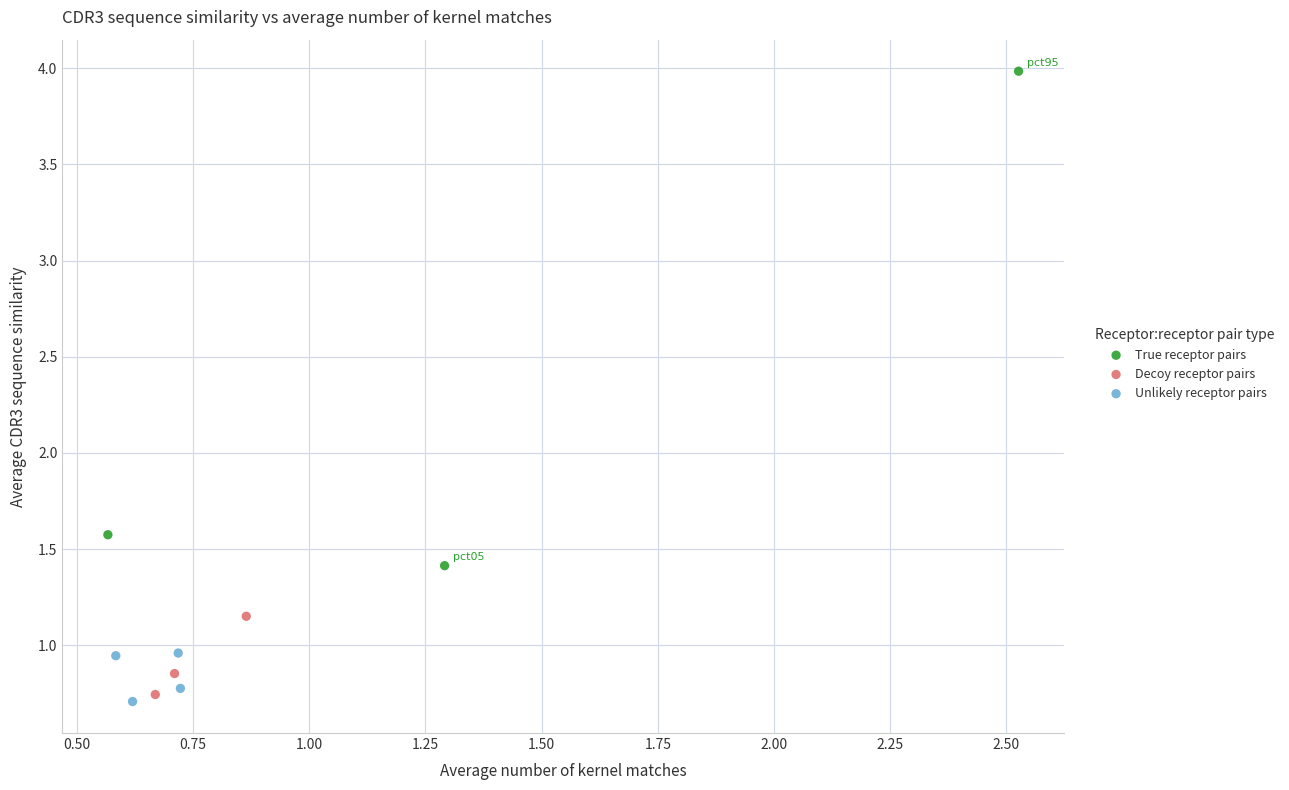

Which series contains the highest Y value?

True receptor pairs